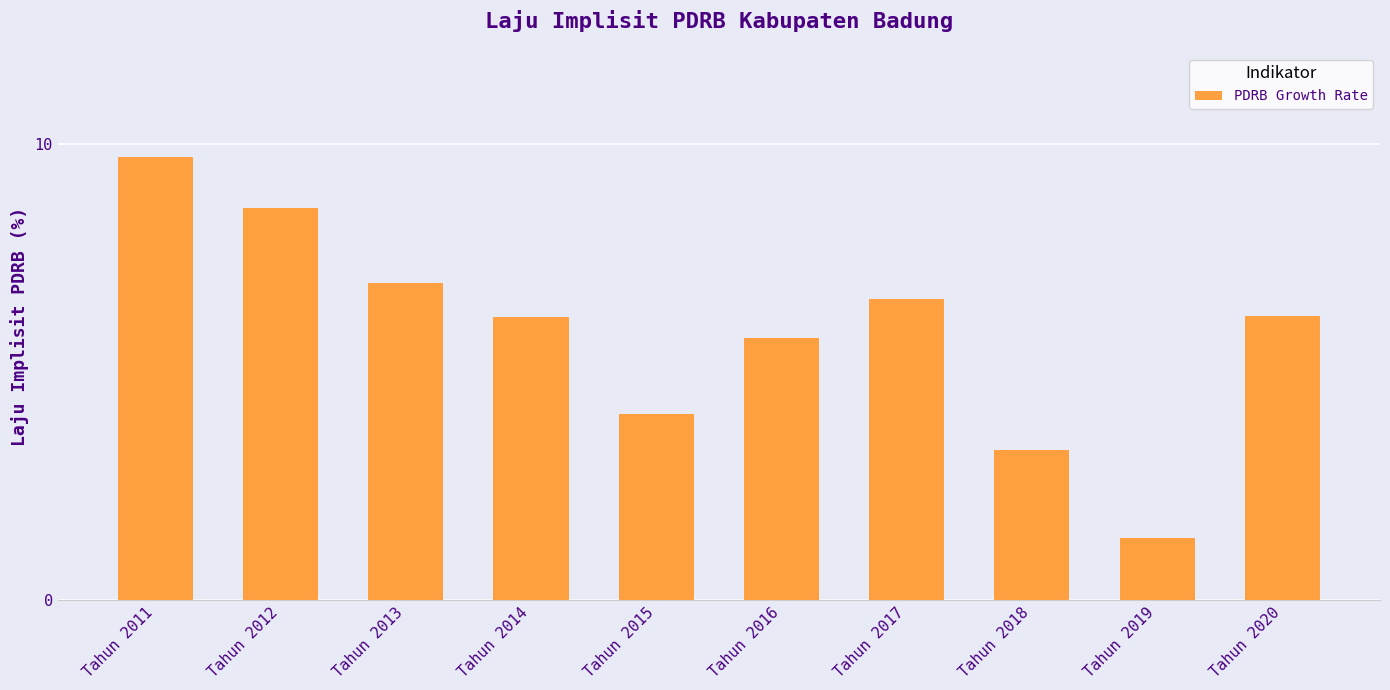

What is the value of the 10th bar from the left?

6.2